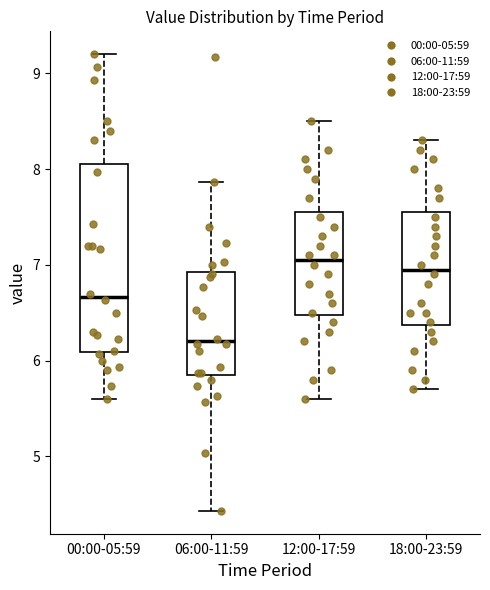

Reading left to right, read every box against the y-axis: the position of its median line, the range the box covers, and the ends of its whiskers. The values are not printed on the chart, so give them approximately, as read against the axis.

00:00-05:59: median 6.7, box 6.1 to 8.1, whiskers 5.6 to 9.2
06:00-11:59: median 6.2, box 5.9 to 6.9, whiskers 4.4 to 7.9
12:00-17:59: median 7.1, box 6.5 to 7.6, whiskers 5.6 to 8.5
18:00-23:59: median 7.0, box 6.4 to 7.6, whiskers 5.7 to 8.3